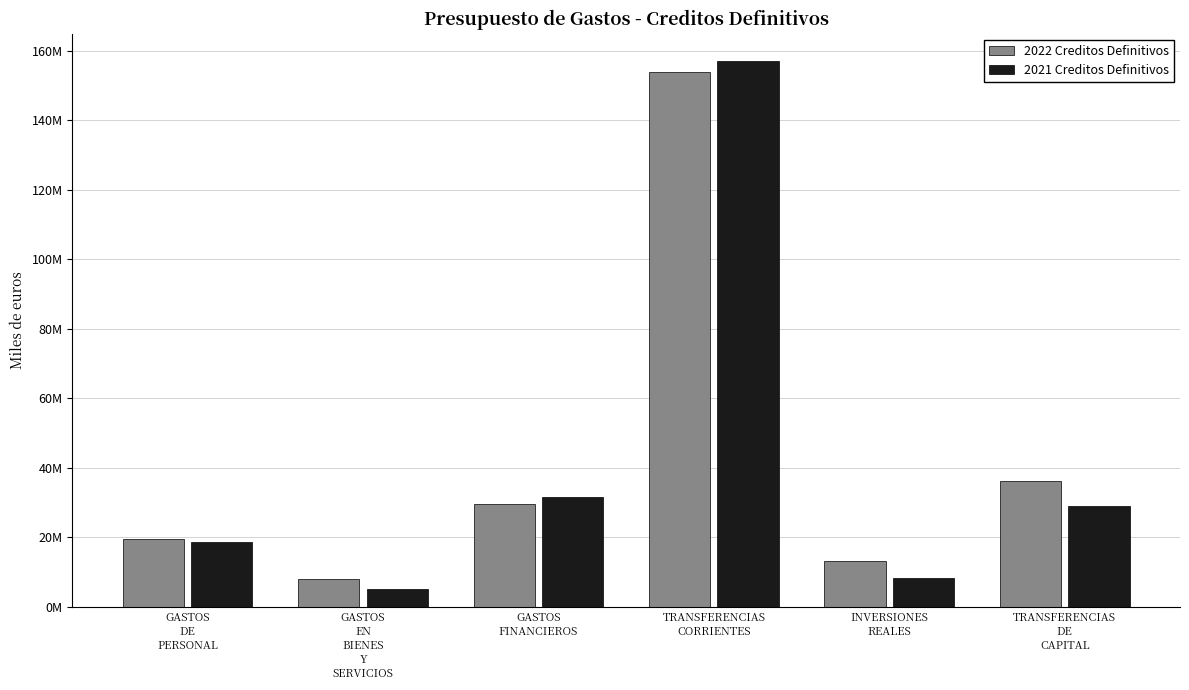

At which label does 2022 Creditos Definitivos reach its minimum?

GASTOS
EN
BIENES
Y
SERVICIOS